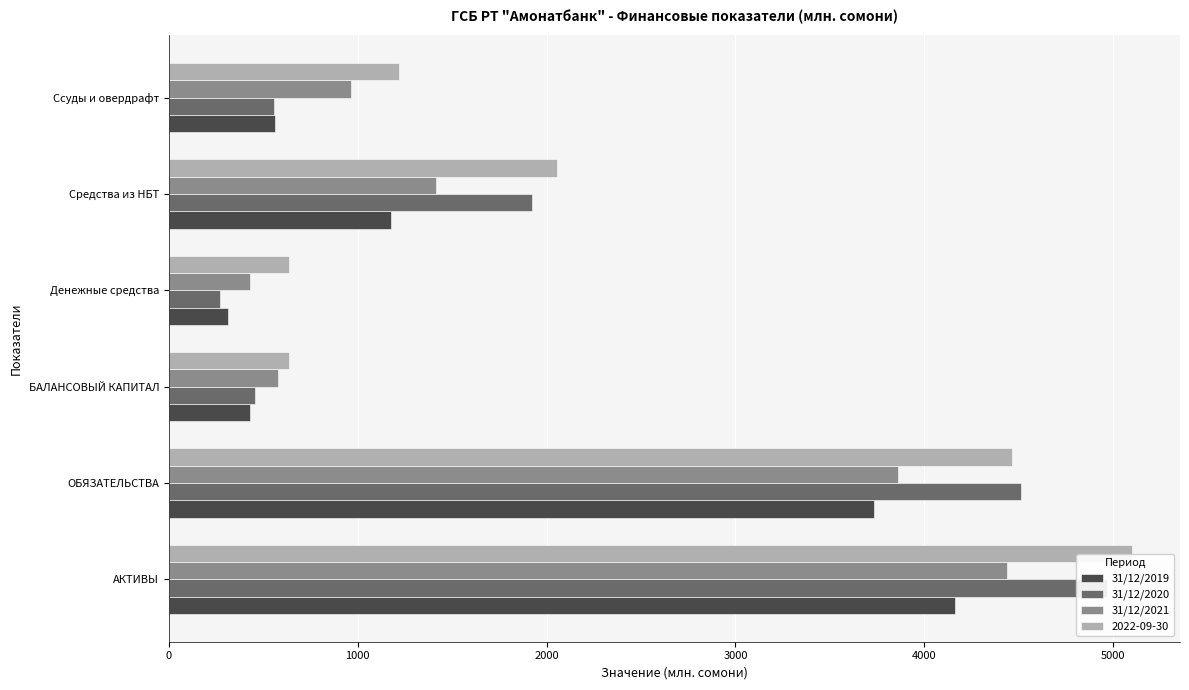

Which series changed the most between БАЛАНСОВЫЙ КАПИТАЛ and Средства из НБТ?

31/12/2020